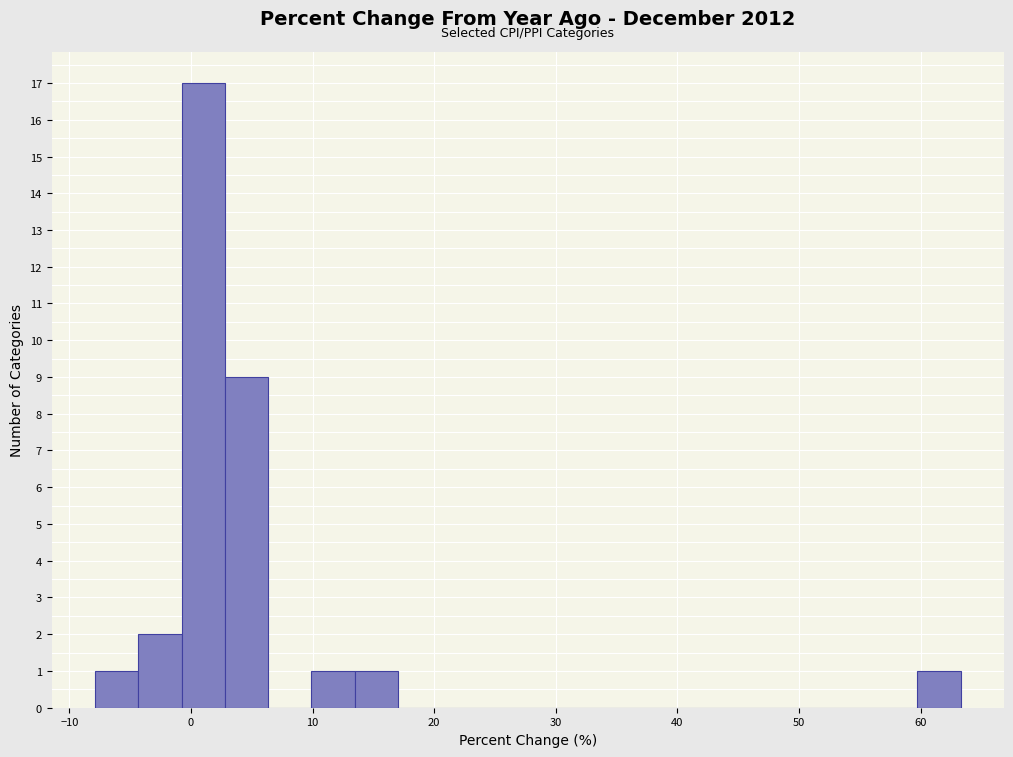

Read against the x-axis, roughly where is the centre of the tallest bar?

1